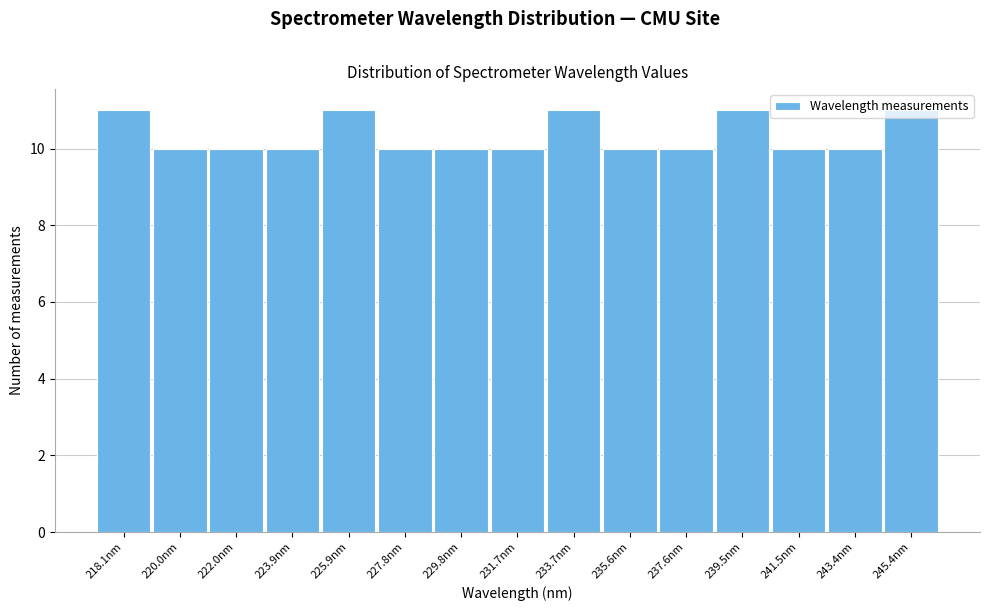

What is the sum of the values at 235.6nm and 233.7nm?

21